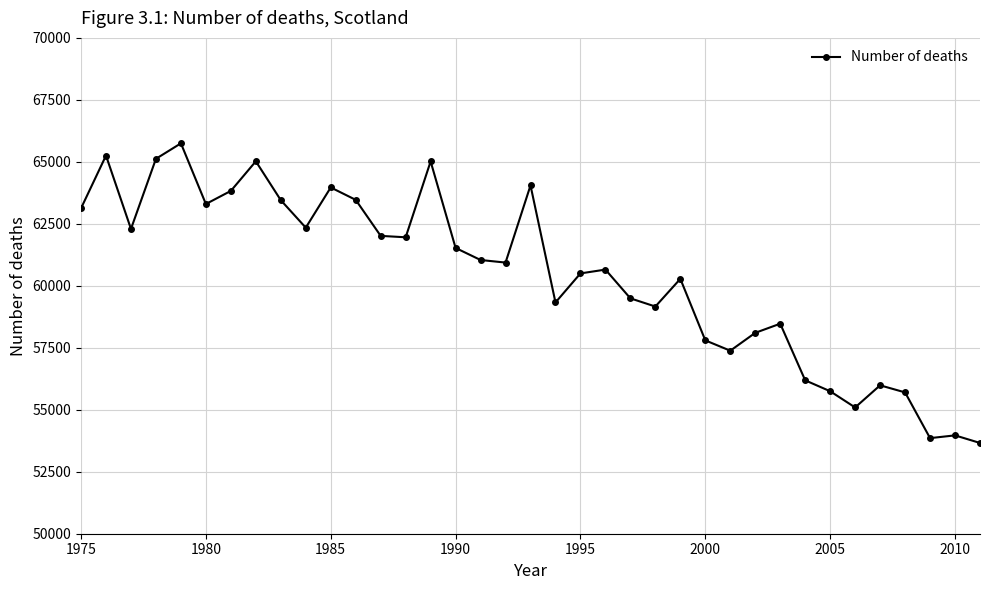

What is the minimum value shown in the chart?

53661